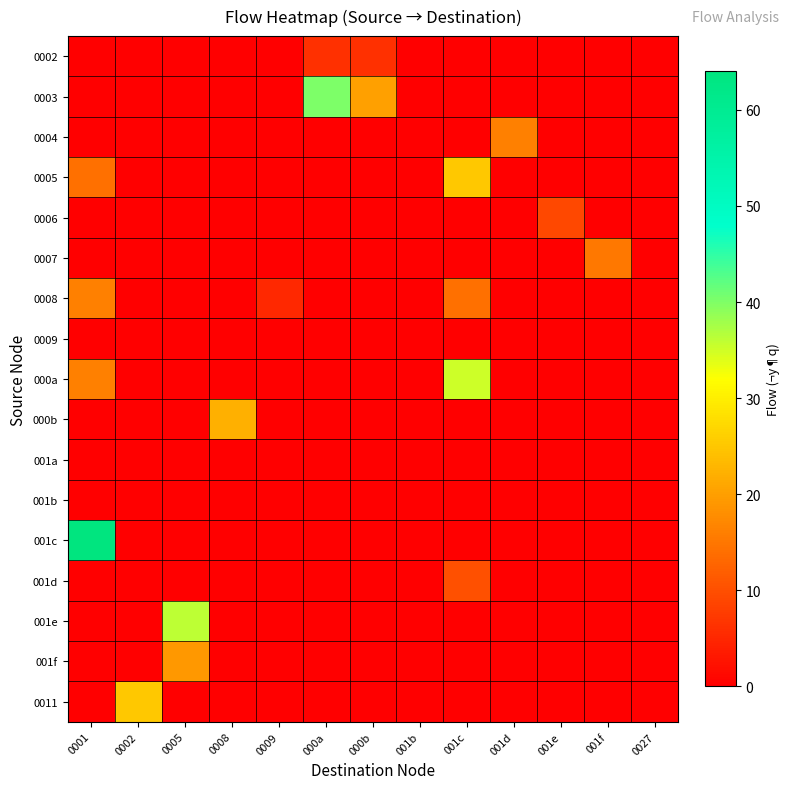

List the series in order of their peak value, lowest first.

0009, 001a, 001b, 0002, 0006, 001d, 0007, 0004, 0008, 001f, 000b, 0005, 0011, 000a, 001e, 0003, 001c